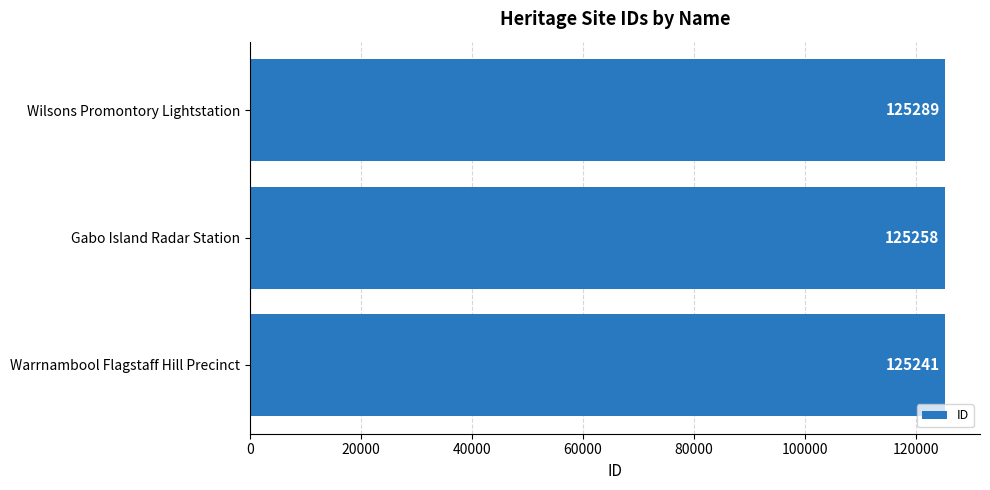

What is the average value?

125263